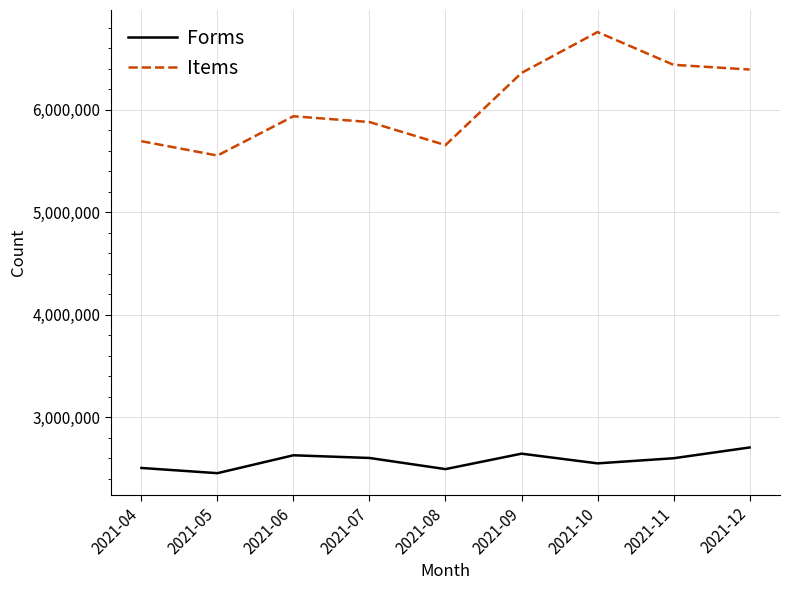

Between 2021-05 and 2021-11, which series saw the biggest shift?

Items